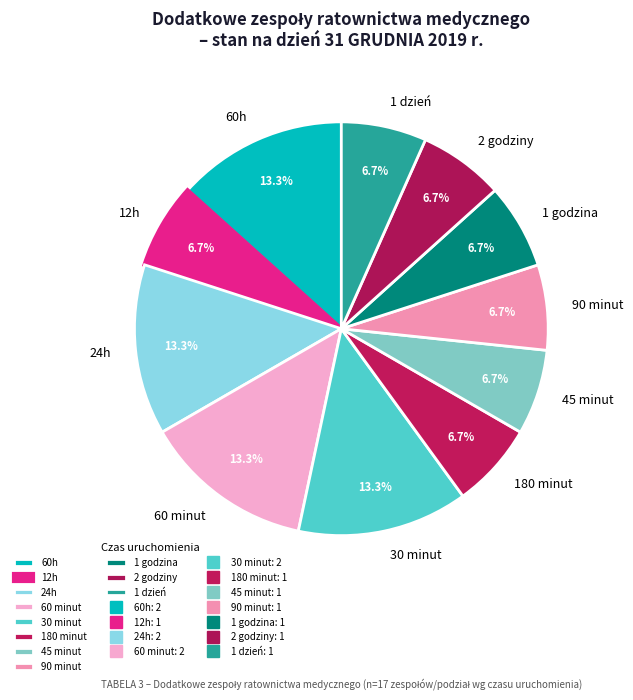

Count the number of slices in the pie.

11